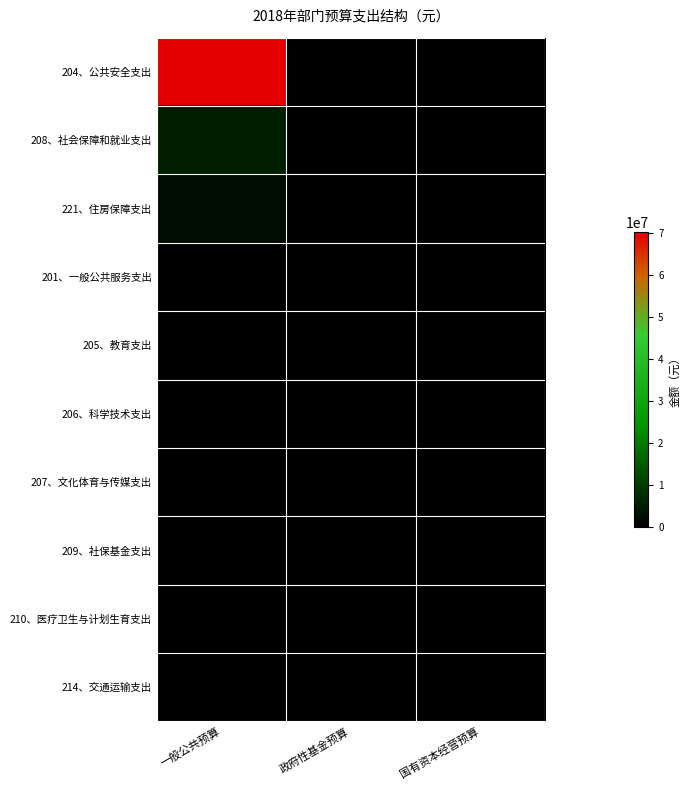

What is the maximum value shown in the chart?

70186140.7